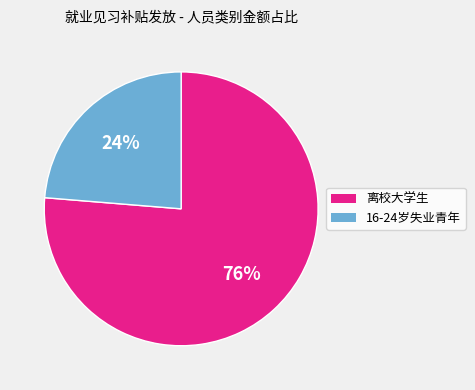

What is the largest slice in the pie chart?

离校大学生